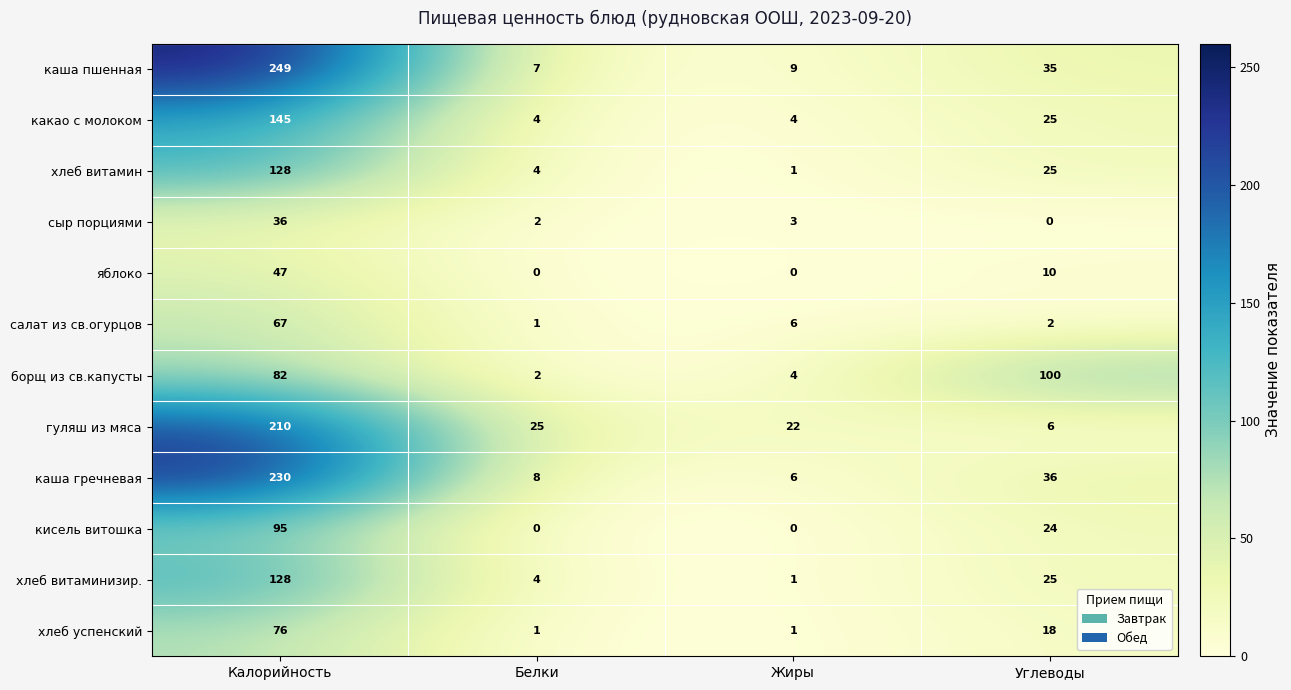

At how many categories does at least one series exceed 183?

1